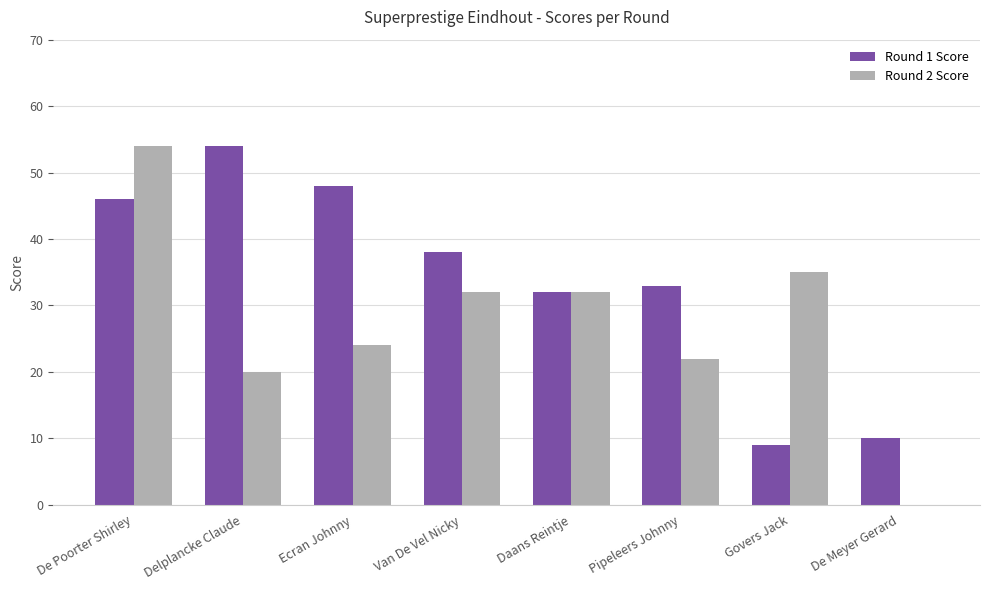

What is the total value across all series at Van De Vel Nicky?

70